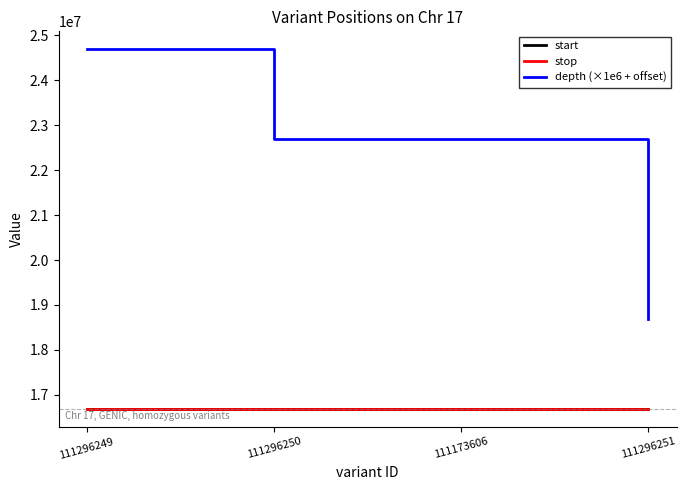

What is the approximate value of start at 111296249?

16692704